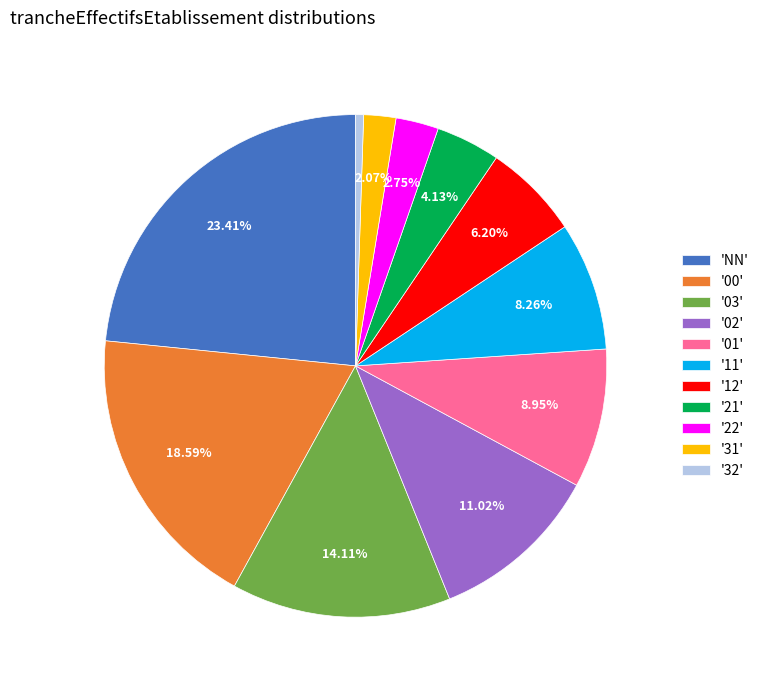

Does '01' account for over 50% of the chart?

No